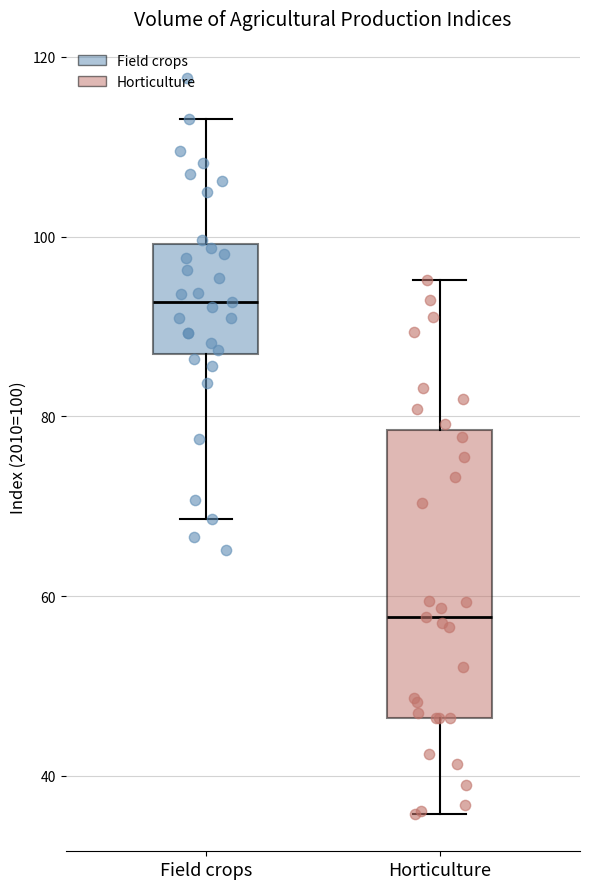

Reading left to right, read every box against the y-axis: the position of its median line, the range the box covers, and the ends of its whiskers. The values are not printed on the chart, so give them approximately, as read against the axis.

Field crops: median 92, box 86 to 100, whiskers 68 to 114
Horticulture: median 58, box 46 to 78, whiskers 36 to 96